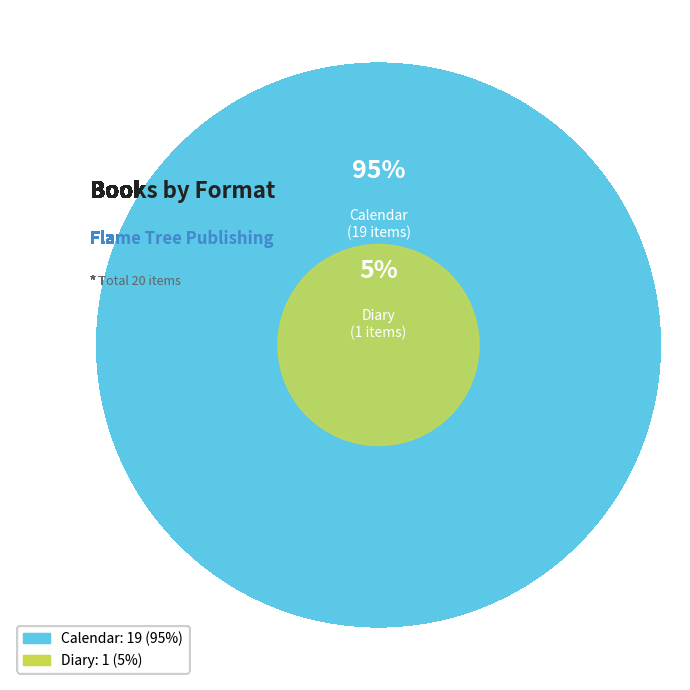

How much of the chart is everything except Calendar?

5.0%